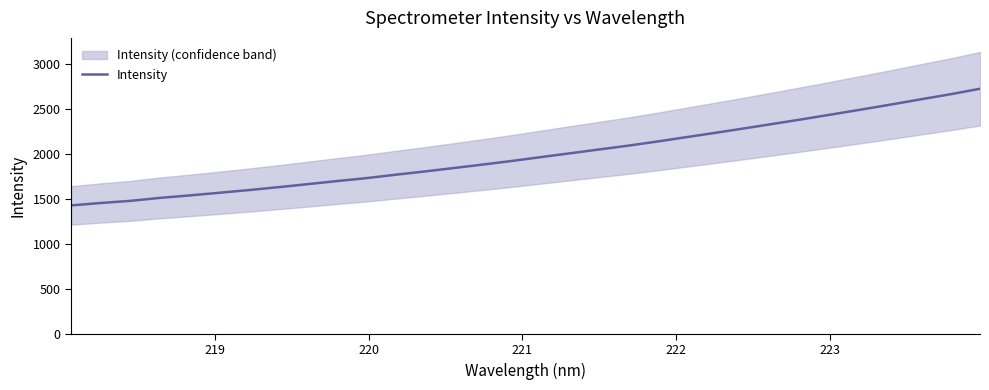

What is the highest value of the Intensity series?

2721.7